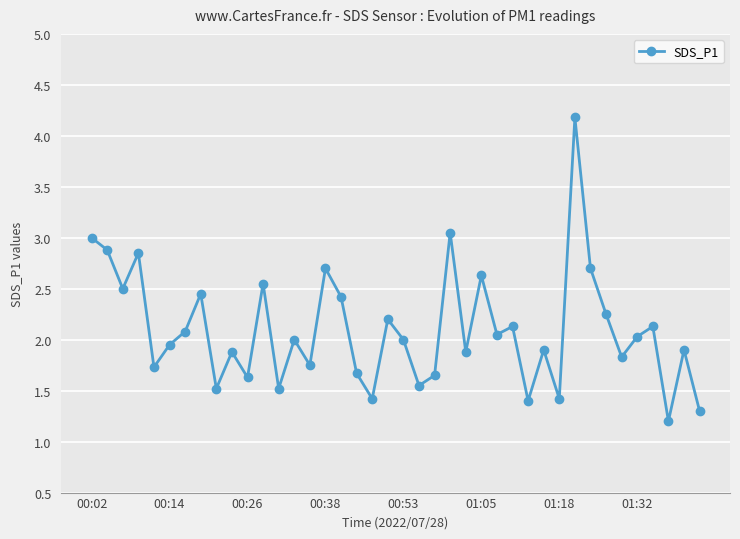

What is the sum of all values?

83.9